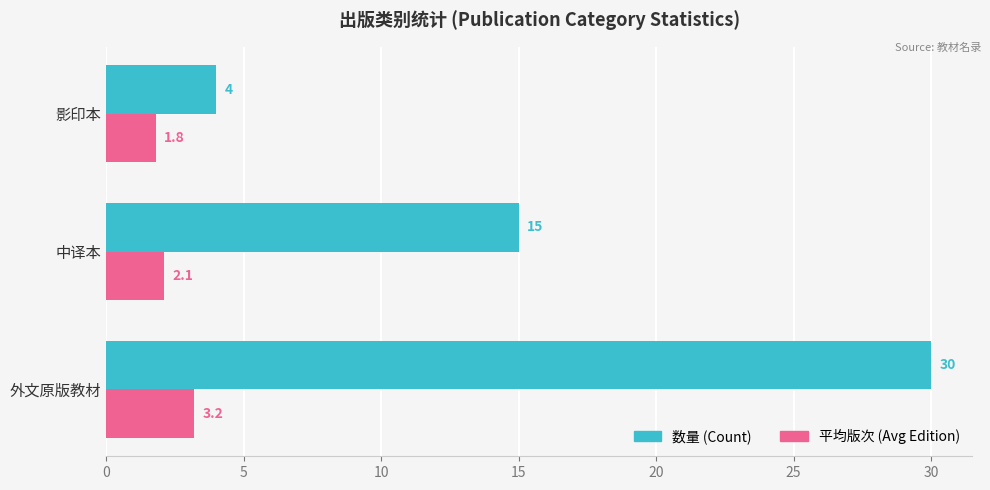

Rank the series at 中译本 from highest to lowest value.

数量 (Count), 平均版次 (Avg Edition)